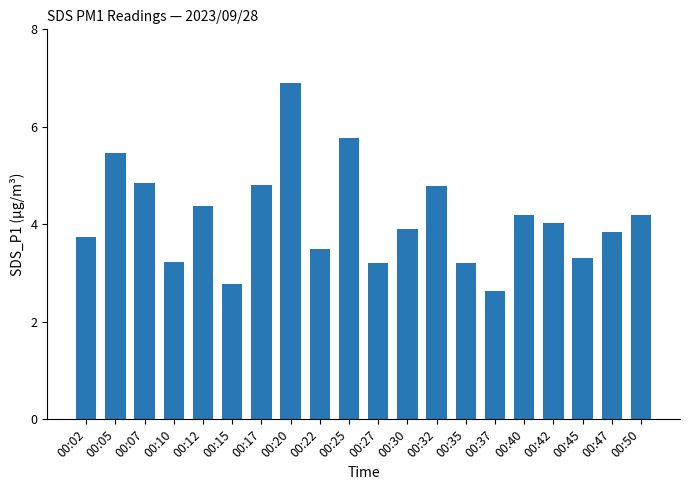

The chart shows a value of 3.3 at 00:45. True or false?

True